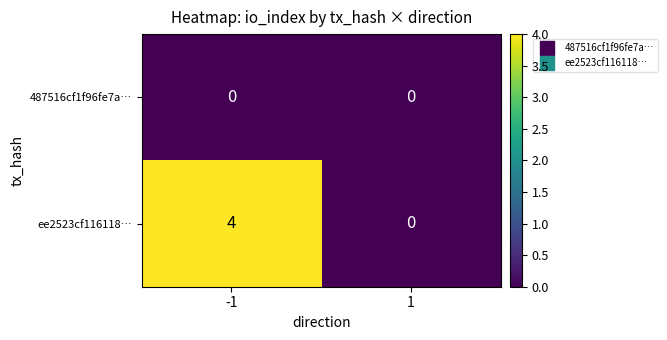

Which series has the largest total across all categories?

ee2523cf116118…